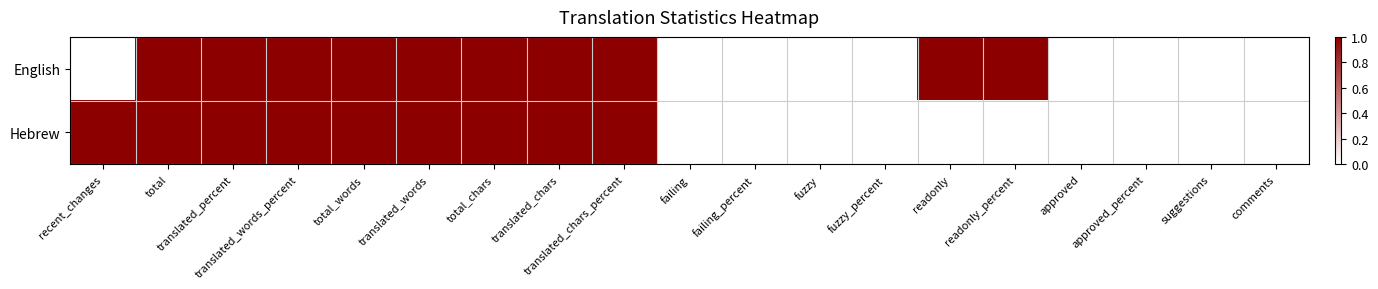

Which has a higher value, comments or fuzzy?

comments